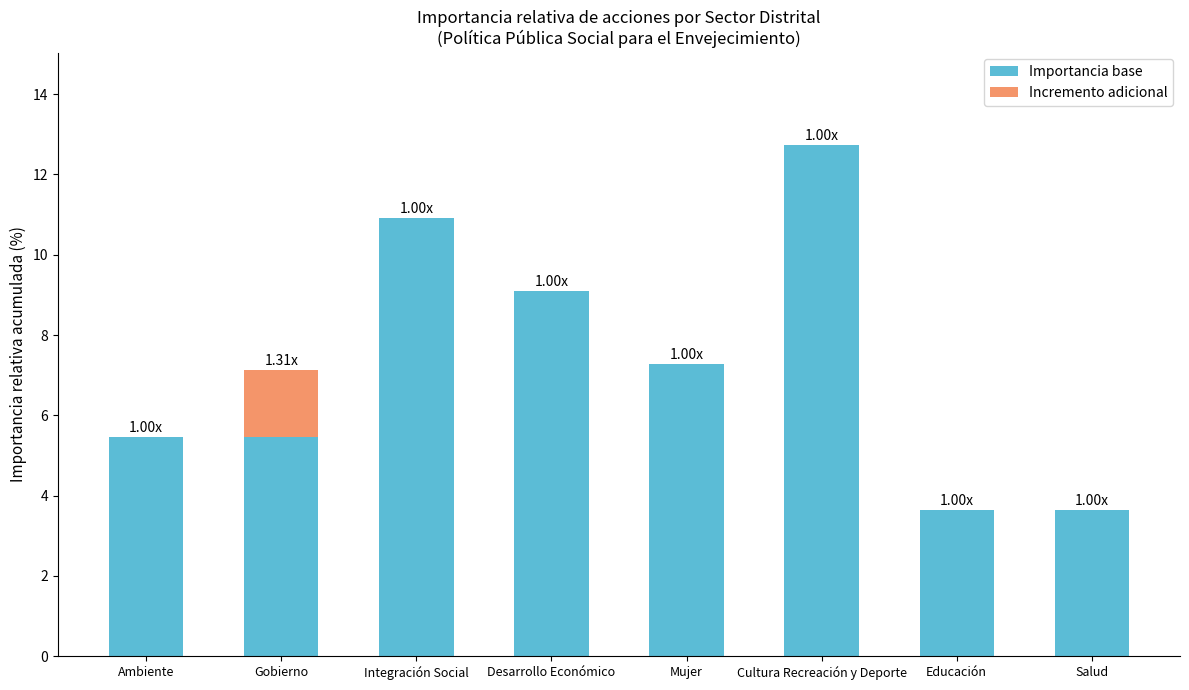

At which label does Importancia base first exceed 7?

Integración Social